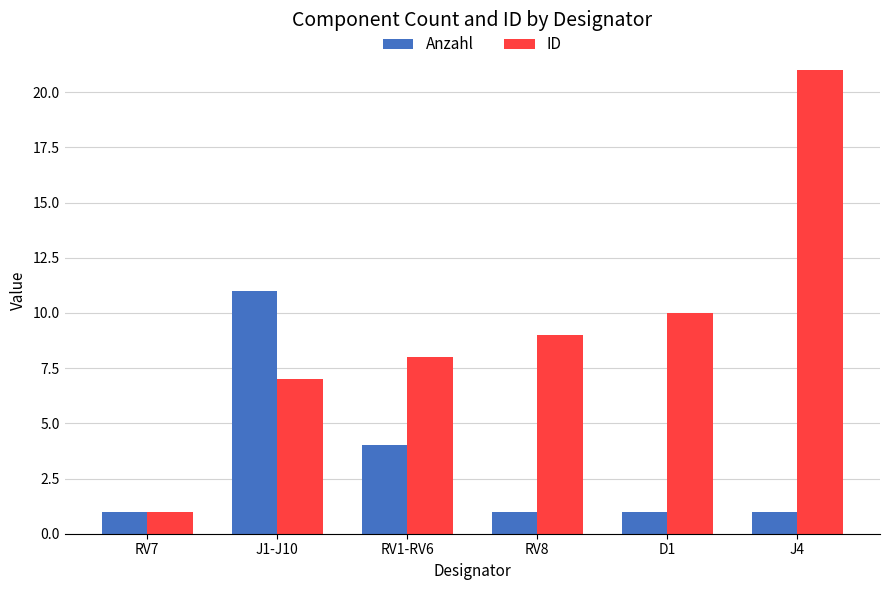

How many groups of bars are there?

6